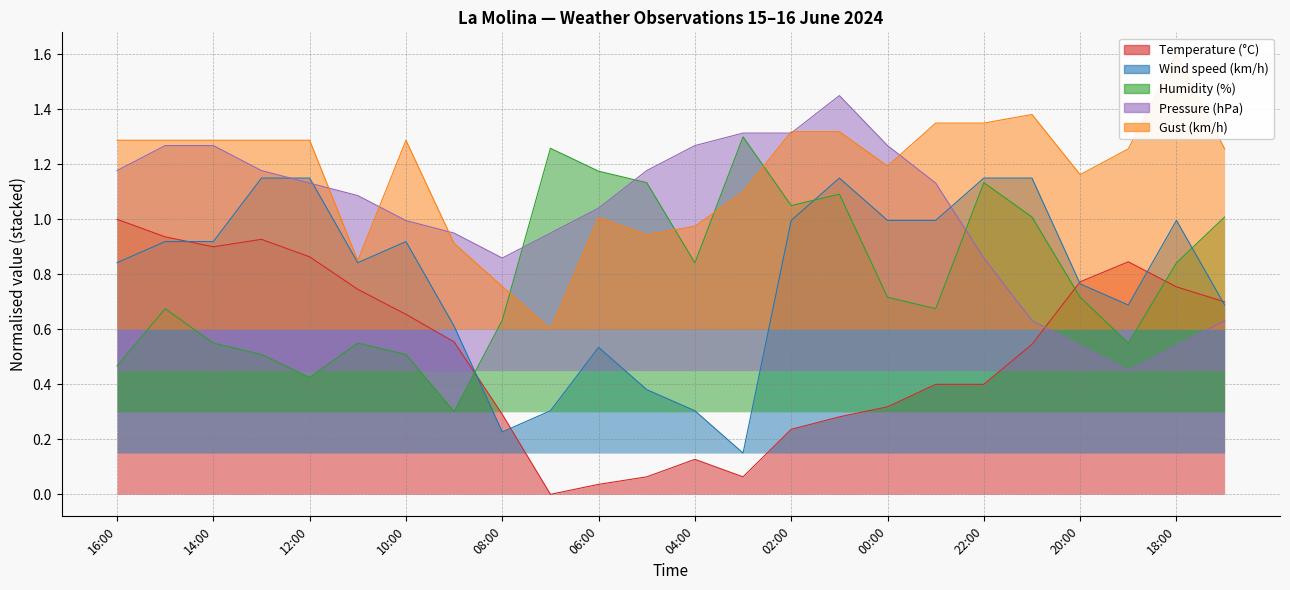

How many interior local peaks does the Pressure (hPa) series have?

1